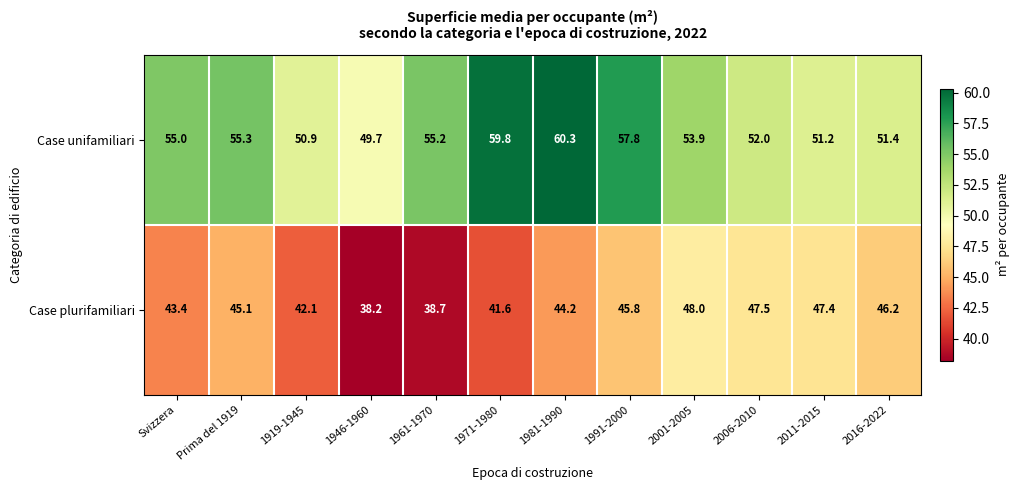

What is the difference between the second highest and second lowest values in the Case unifamiliari series?

8.9